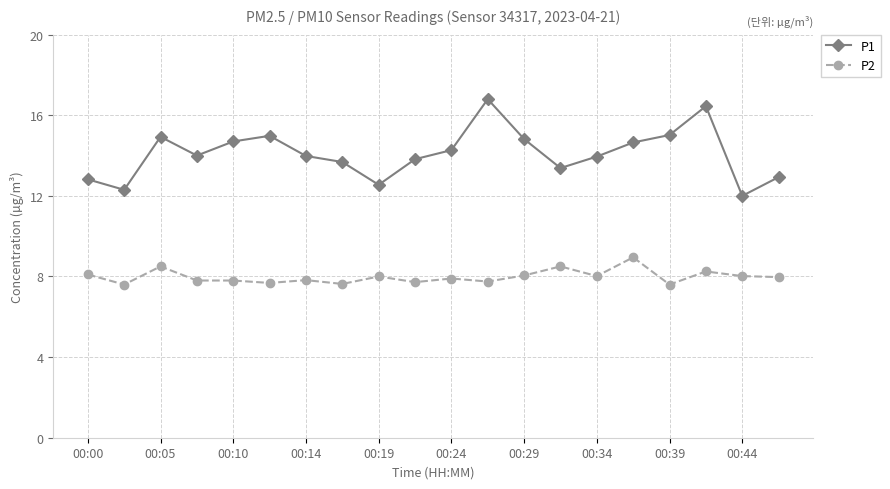

What is the difference between the maximum and second lowest values in the P2 series?

1.3